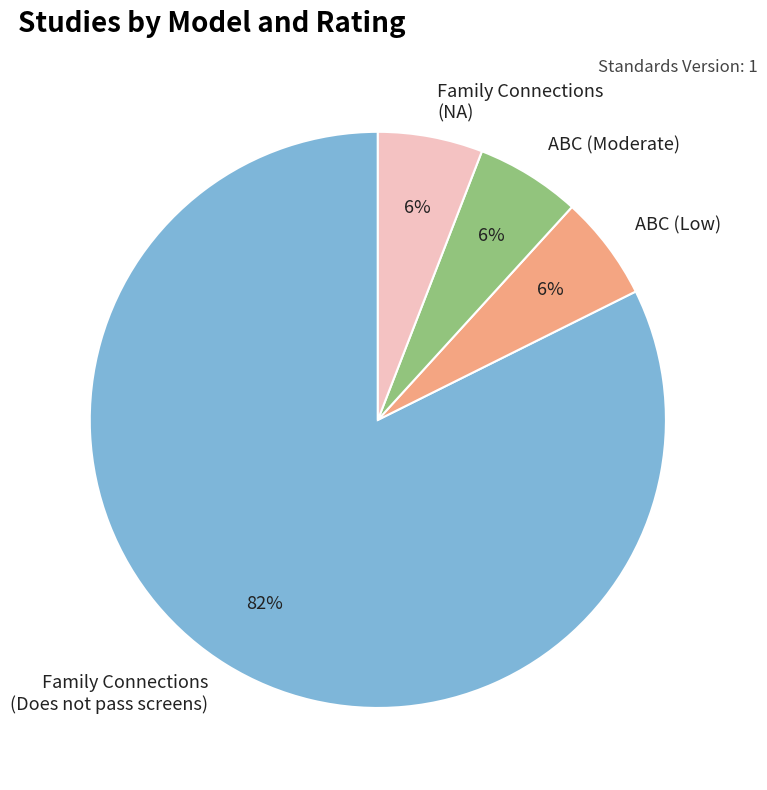

Which slice is the largest?

Family Connections (Does not pass screens)